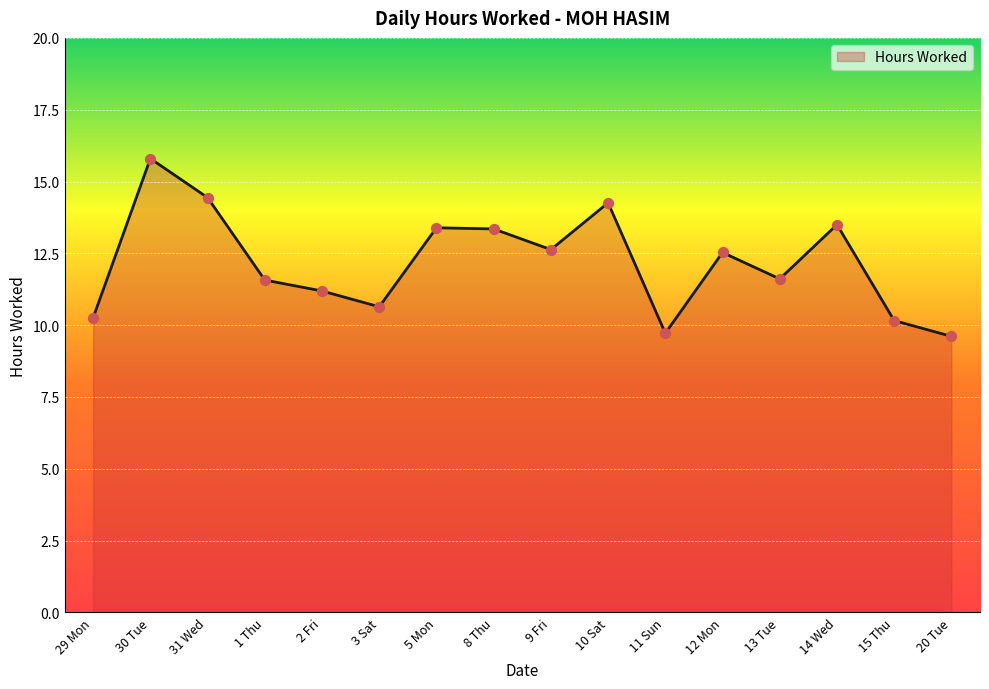

What is the ratio of the value at 13 Tue to the value at 9 Fri?

0.9